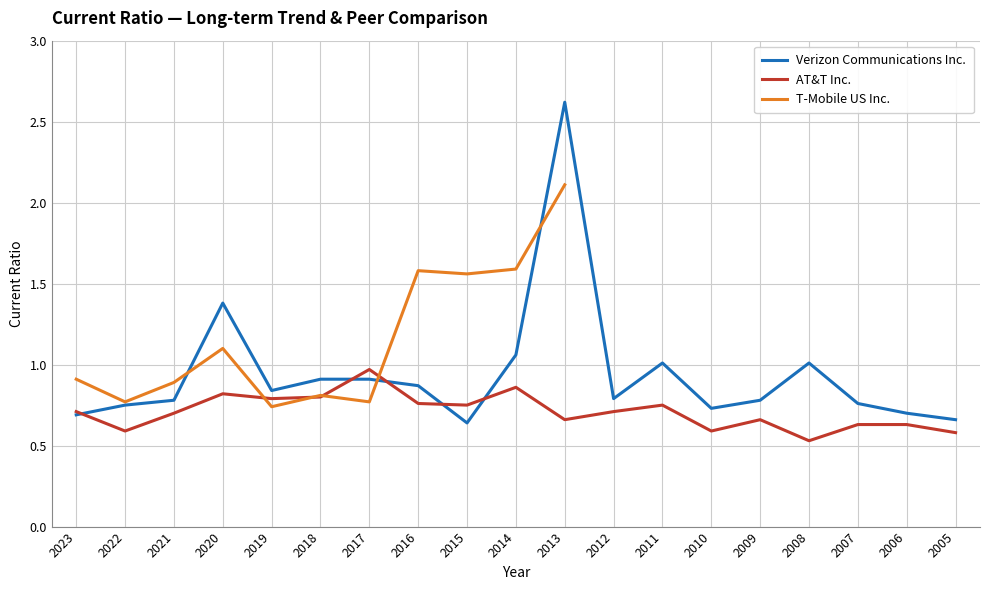

What is the sum of all Verizon Communications Inc. values?

17.9